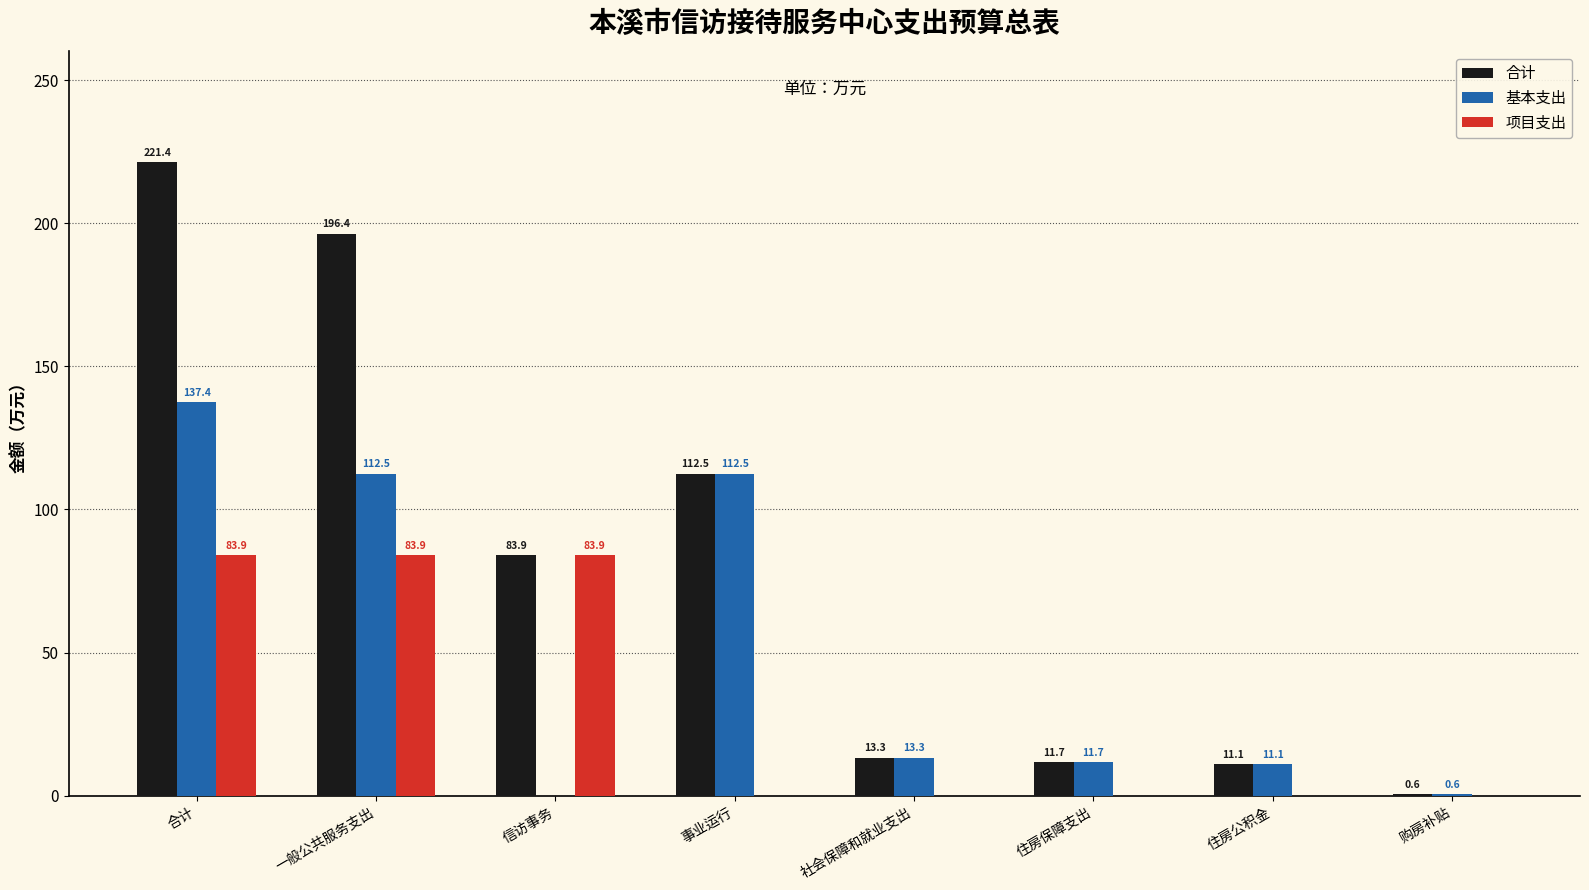

Which series changed the most between 信访事务 and 社会保障和就业支出?

项目支出